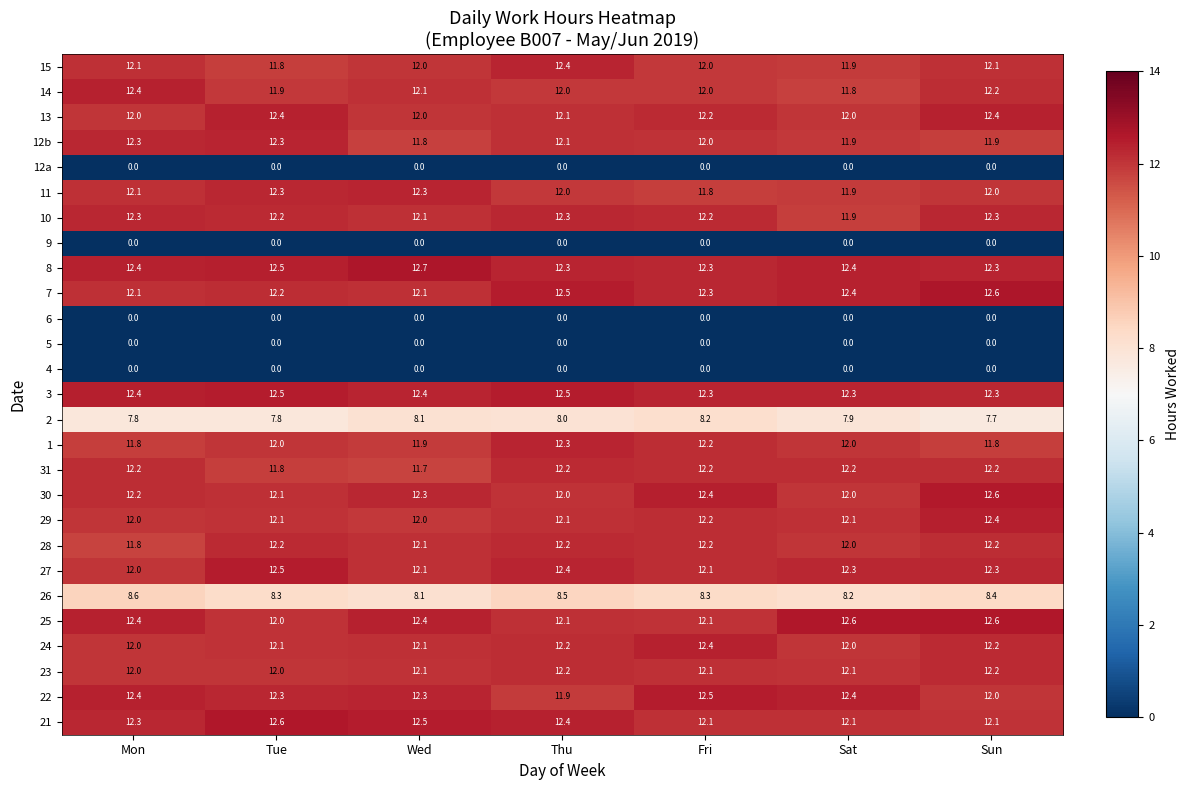

What is the spread (max minus min) of values at Sat?

12.6